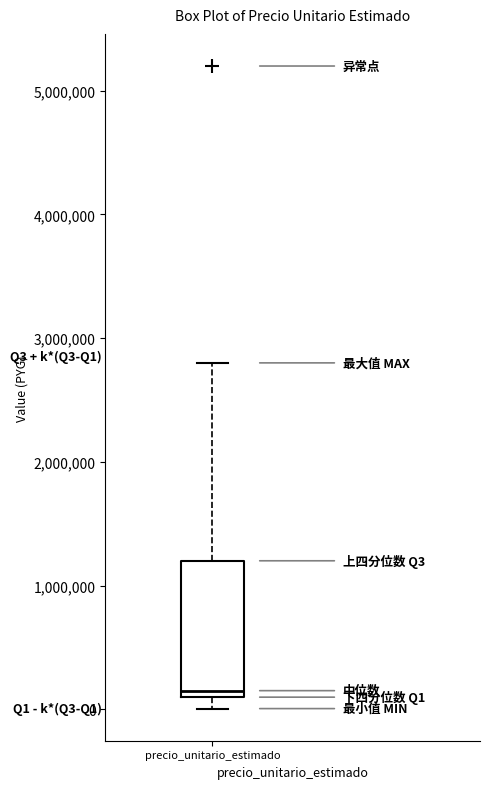

Where does the median line of the box for precio_unitario_estimado sit on the y-axis? The values are not printed on the chart, so give them approximately, as read against the axis.

200000